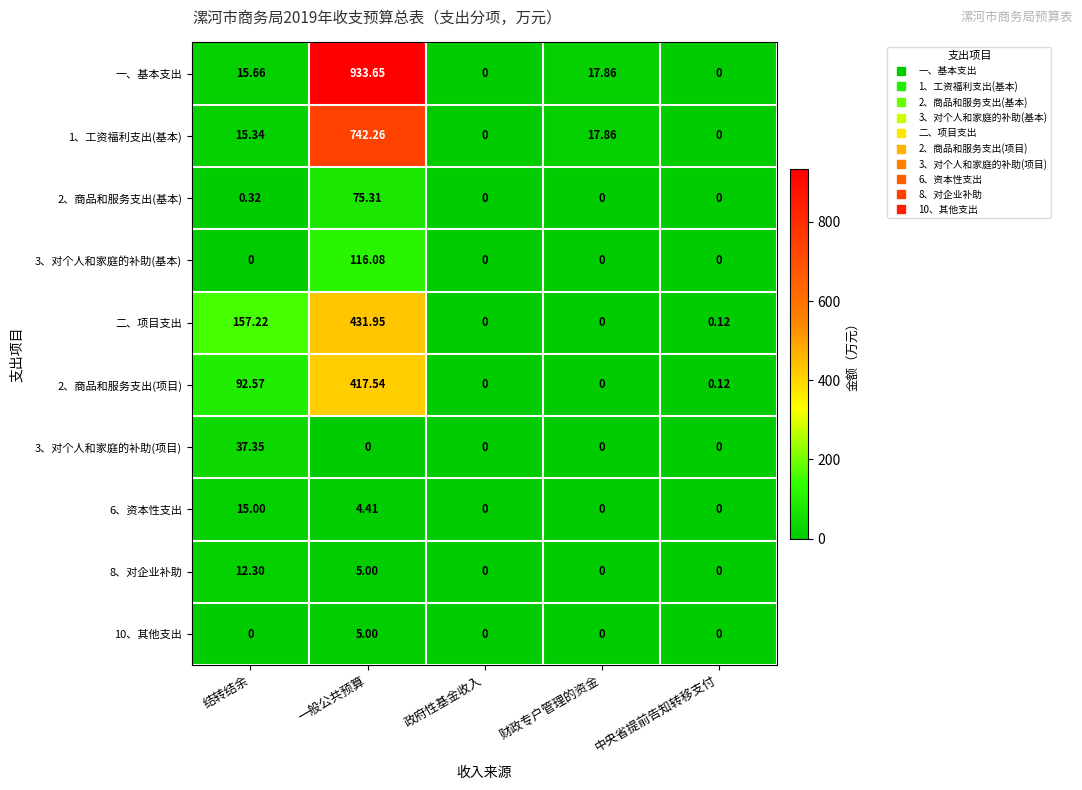

Which series has the largest total across all categories?

一、基本支出